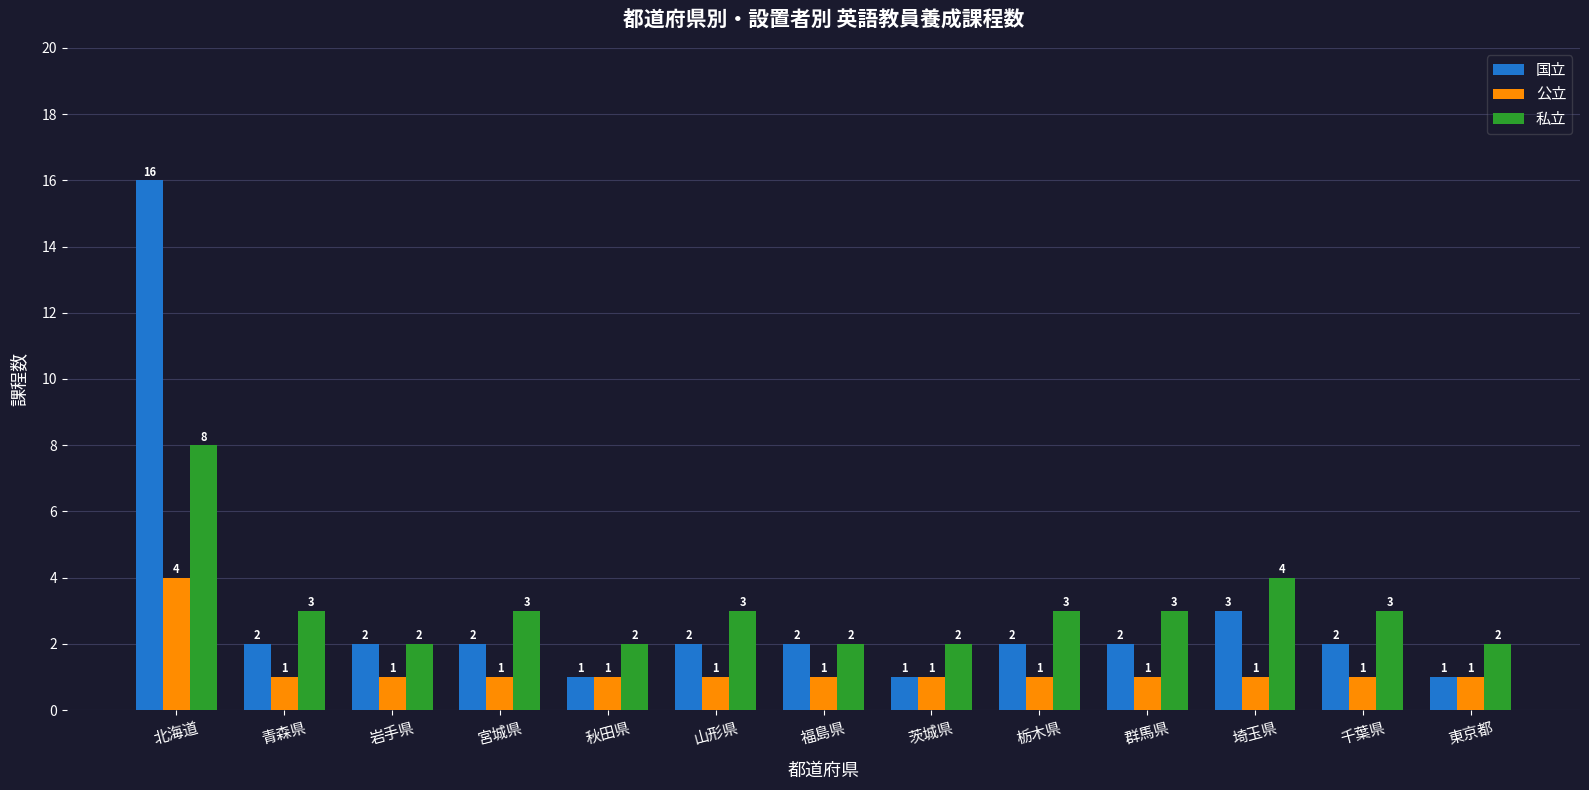

Is the value of 私立 at 宮城県 greater than the value of 公立 at 青森県?

Yes